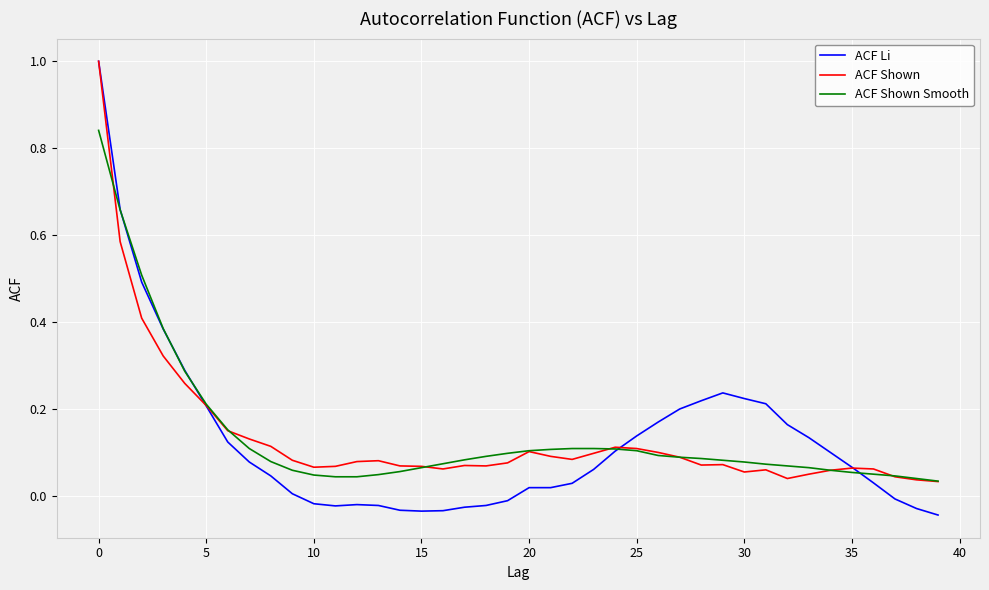

What is the greatest value displayed?

1.0